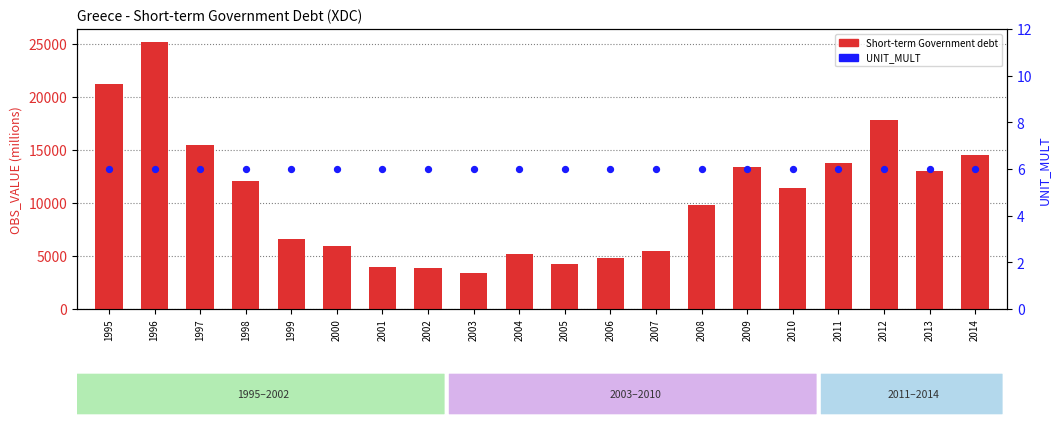

At how many categories does at least one series exceed 6004?

12